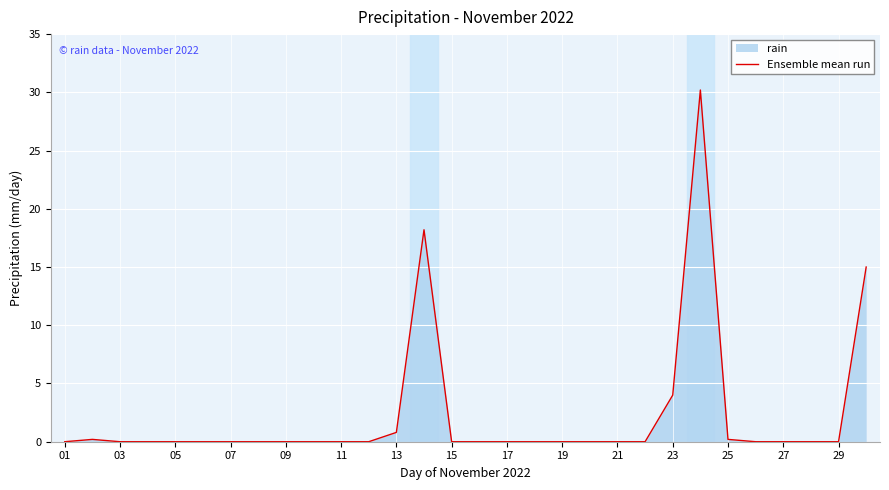

How many lines are shown in the chart?

1